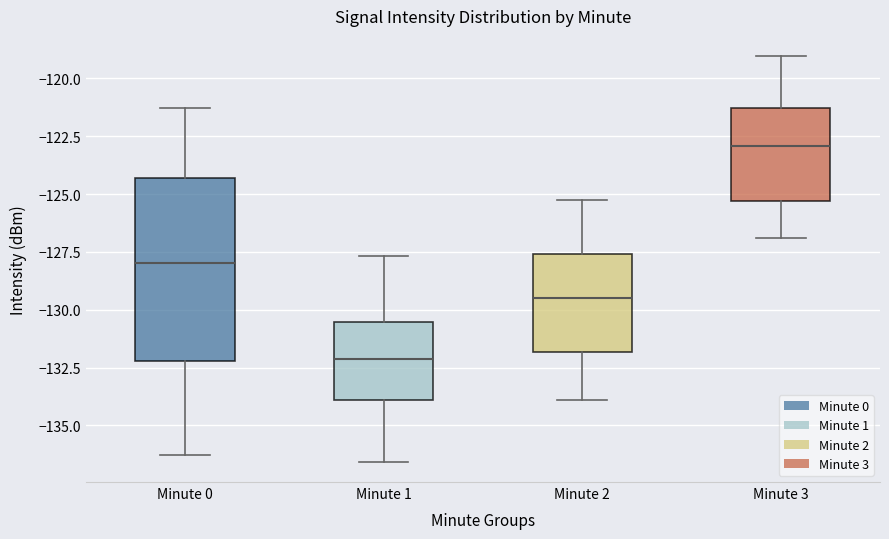

Reading left to right, transcribe this box plot: for each box, give where its median line is, the range the box spans, and where its two whiskers end, as read against the y-axis. The values are not printed on the chart, so give them approximately, as read against the axis.

Minute 0: median -128.0, box -132.0 to -124.5, whiskers -136.5 to -121.5
Minute 1: median -132.0, box -134.0 to -130.5, whiskers -136.5 to -127.5
Minute 2: median -129.5, box -132.0 to -127.5, whiskers -134.0 to -125.0
Minute 3: median -123.0, box -125.5 to -121.5, whiskers -127.0 to -119.0